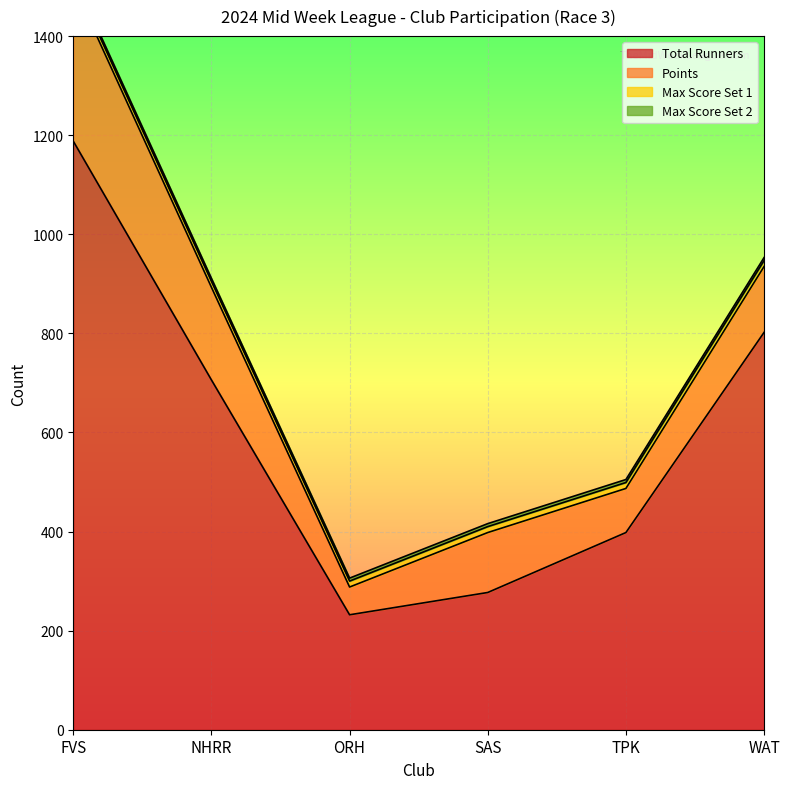

Rank the categories by Total Runners value from lowest to highest.

ORH, SAS, TPK, NHRR, WAT, FVS